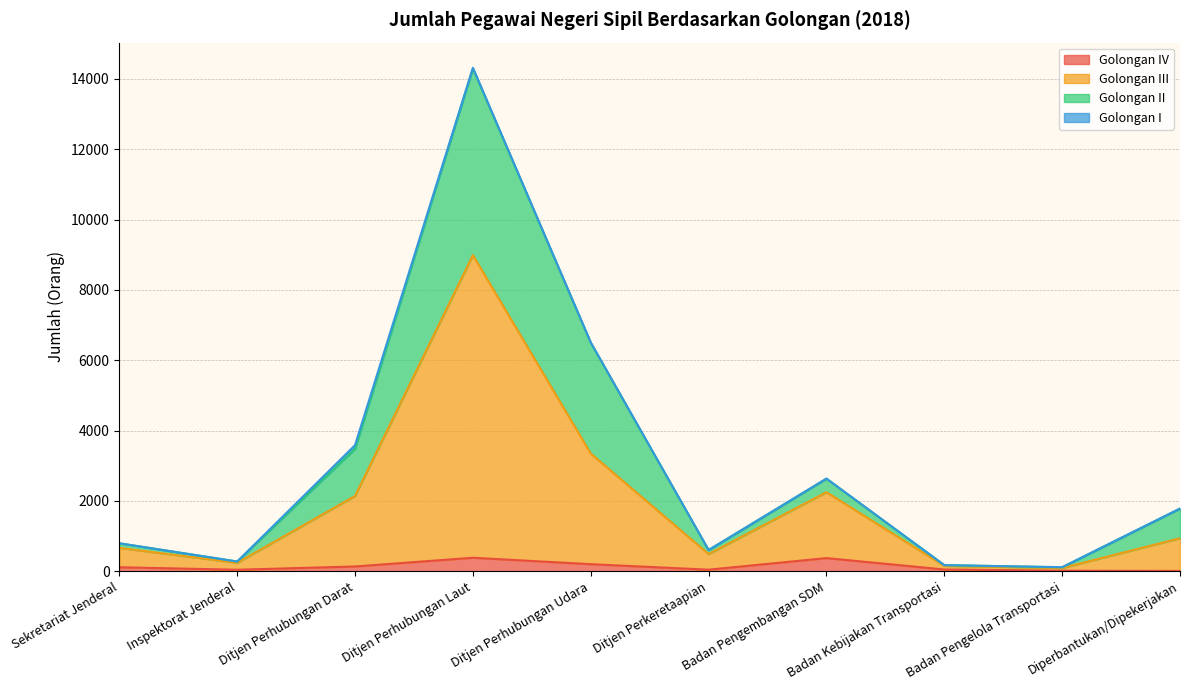

What is the sum of all Golongan III values?

19326